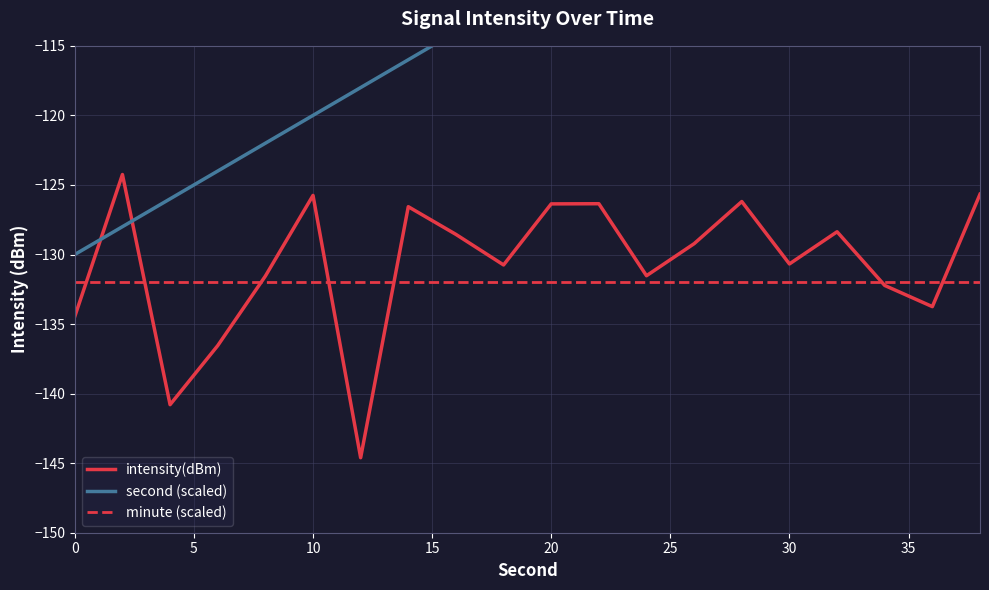

What is the lowest value of the intensity(dBm) series?

-144.6